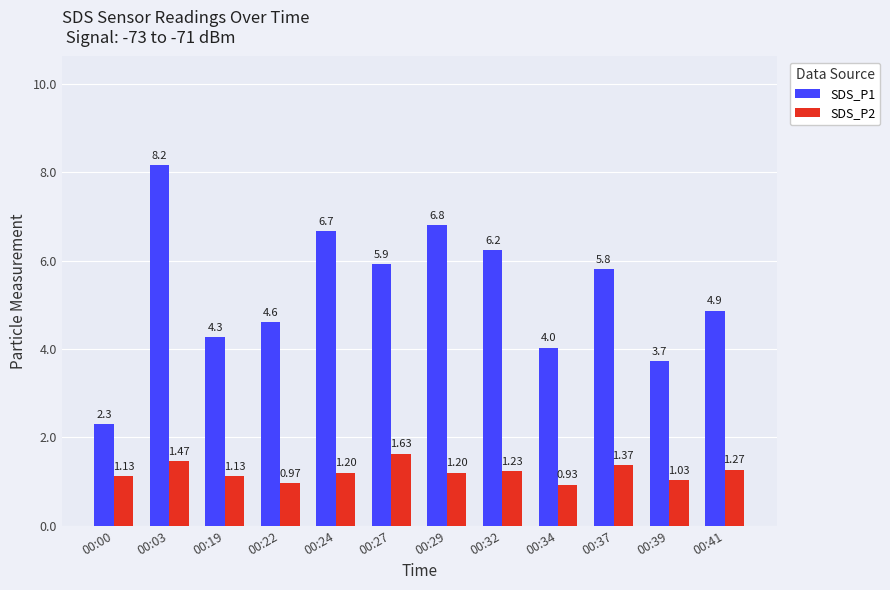

What is the value of the SDS_P1 bar at the 6th from the left?

5.9